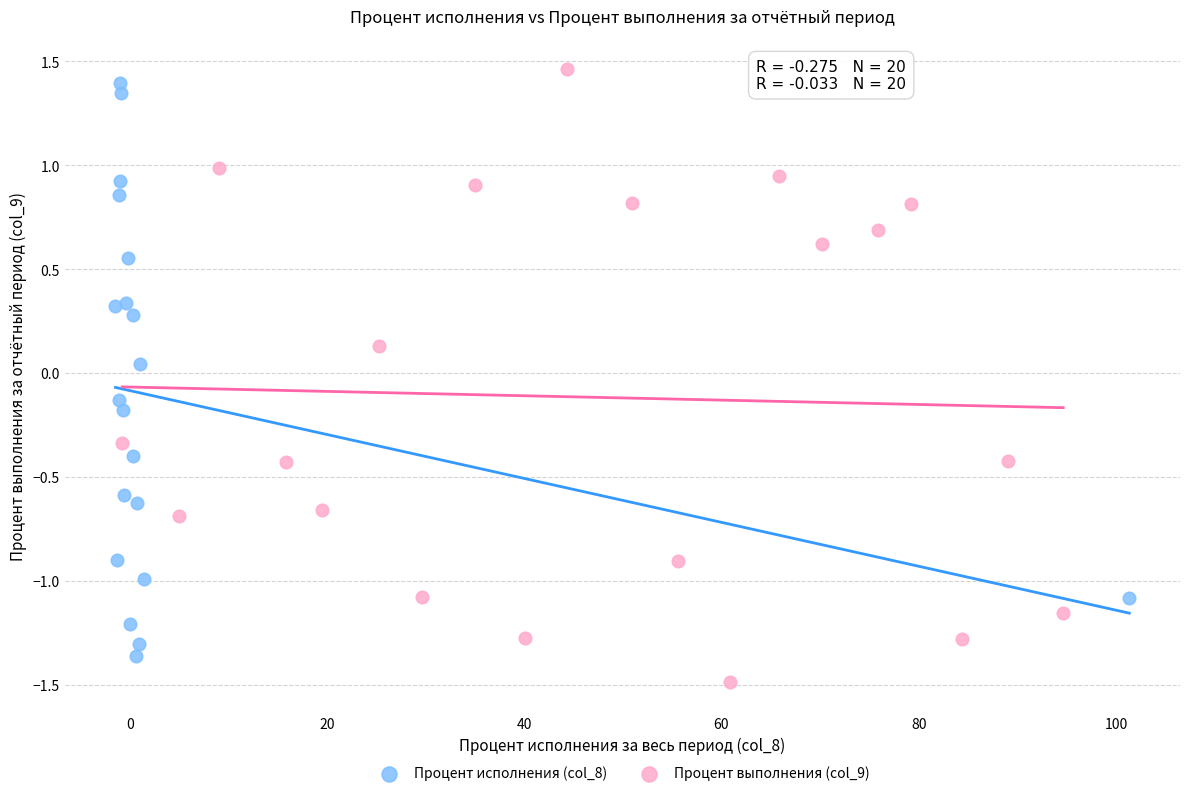

Which series contains the highest Y value?

Процент выполнения (col_9)